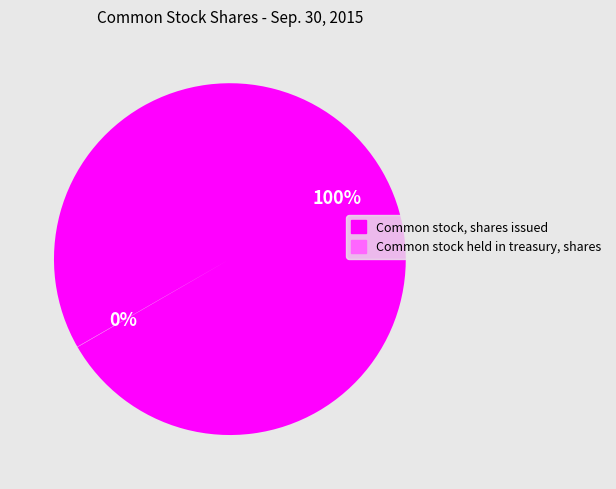

Which slice is the largest?

Common stock, shares issued